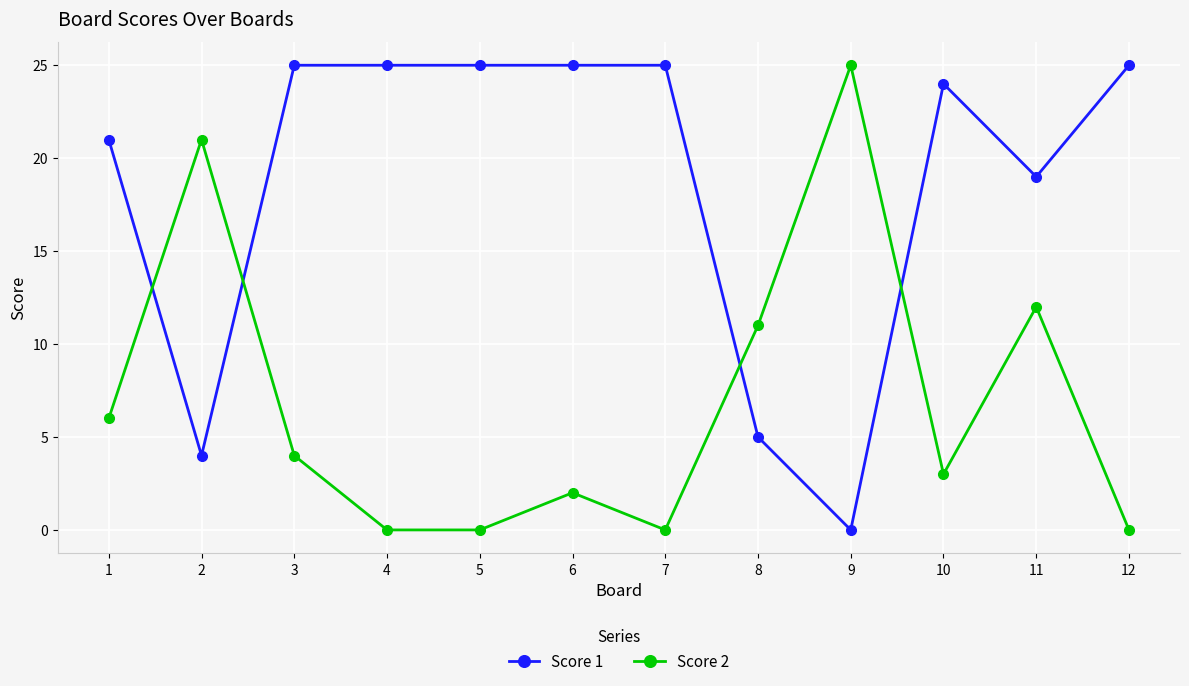

Count the number of categories in the chart.

12